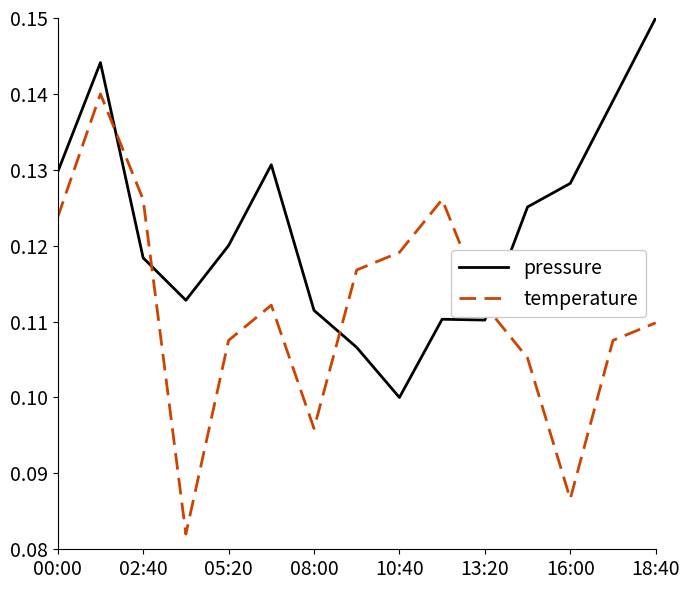

Is this an area chart (filled region under the line)?

No